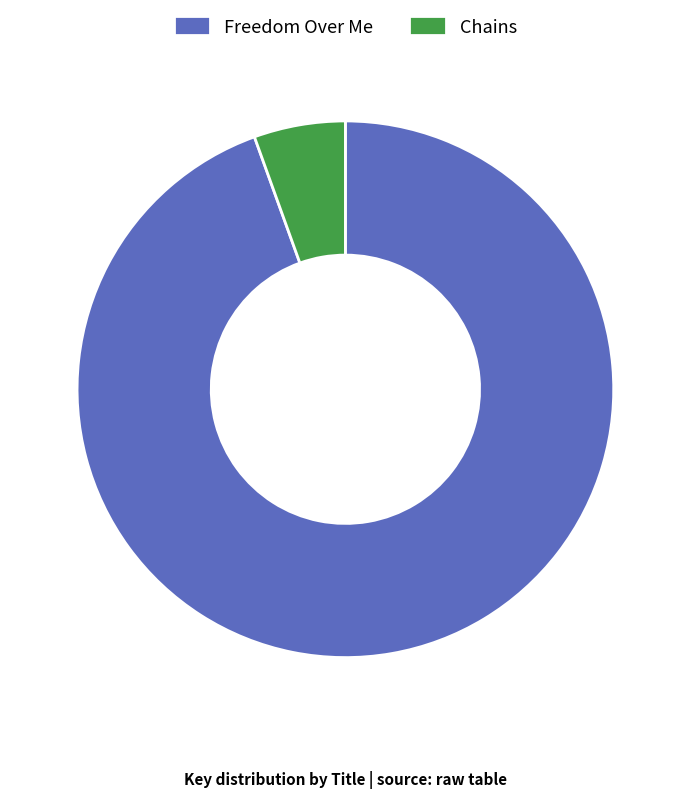

Between Freedom Over Me and Chains, which is larger?

Freedom Over Me